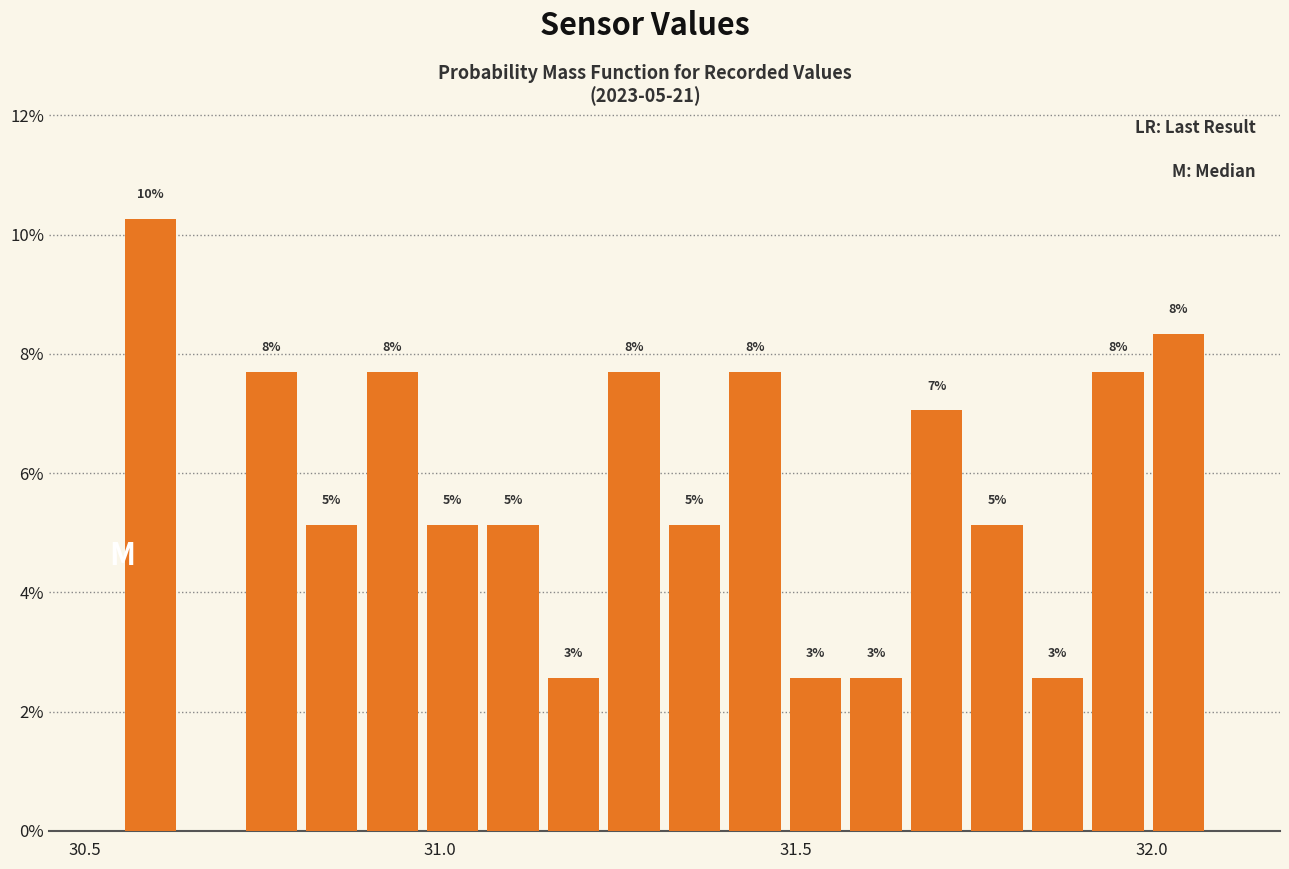

Around what value on the x-axis is the tallest bar? Give the approximate position of its centre, as read against the axis.

30.60